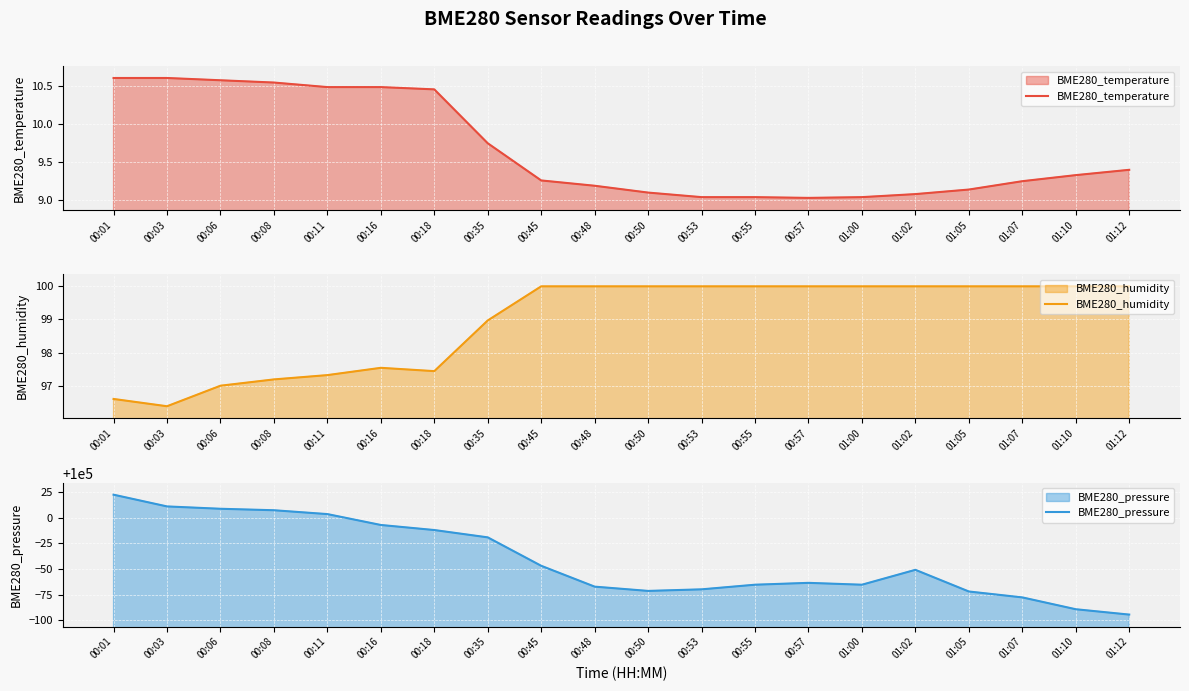

In BME280_pressure, how many points are higher than both neighbors (excluding endpoints)?

2